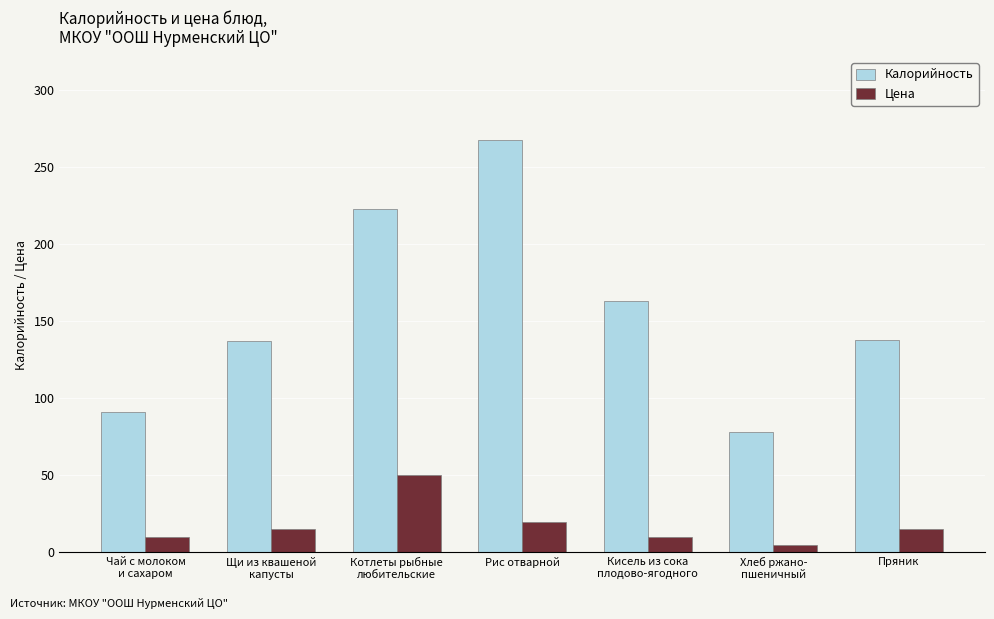

At which label does Цена reach its minimum?

Хлеб ржано-
пшеничный